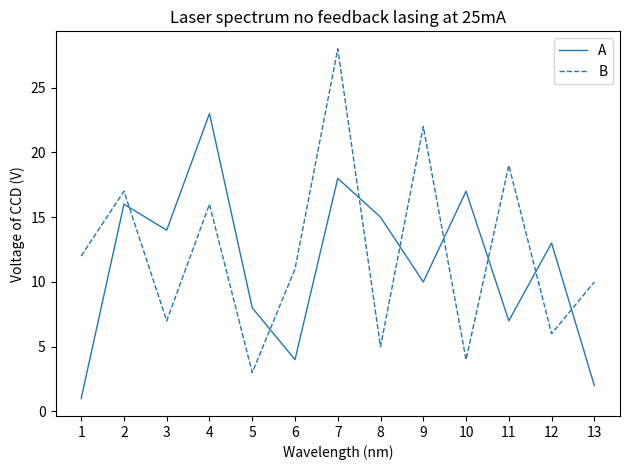

What is the difference between the maximum and minimum values in the A series?

22